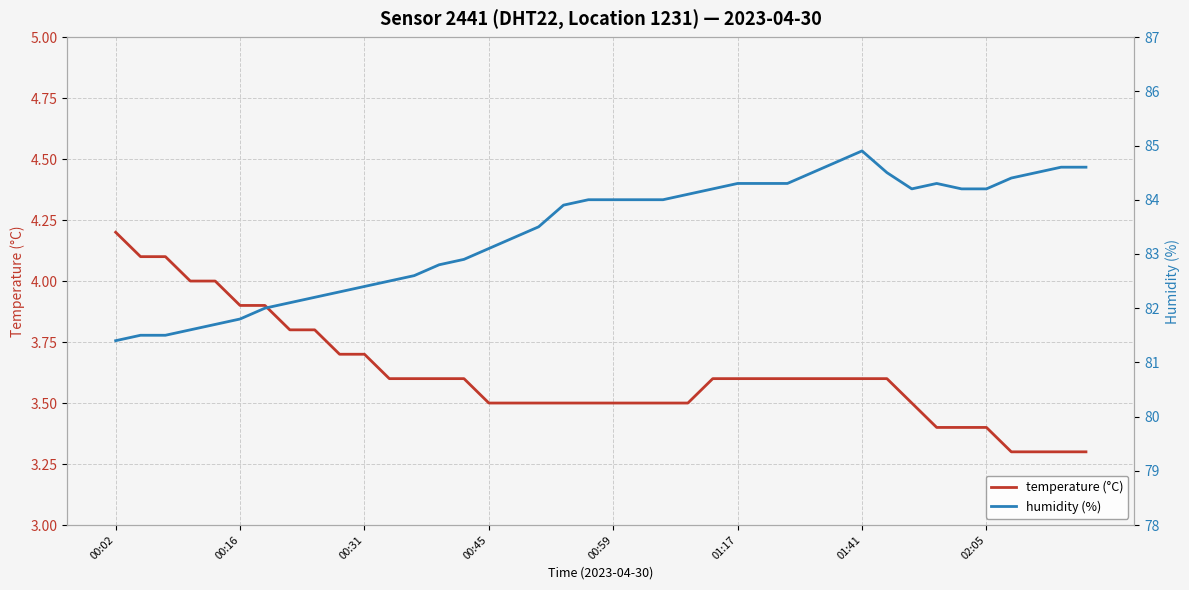

The value of temperature (°C) at 00:16 is 1.6. True or false?

False